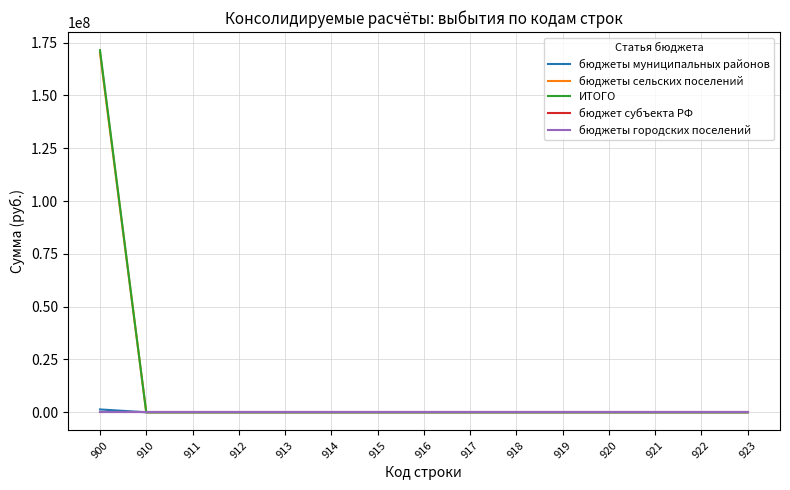

At how many categories does at least one series exceed 150733703?

1